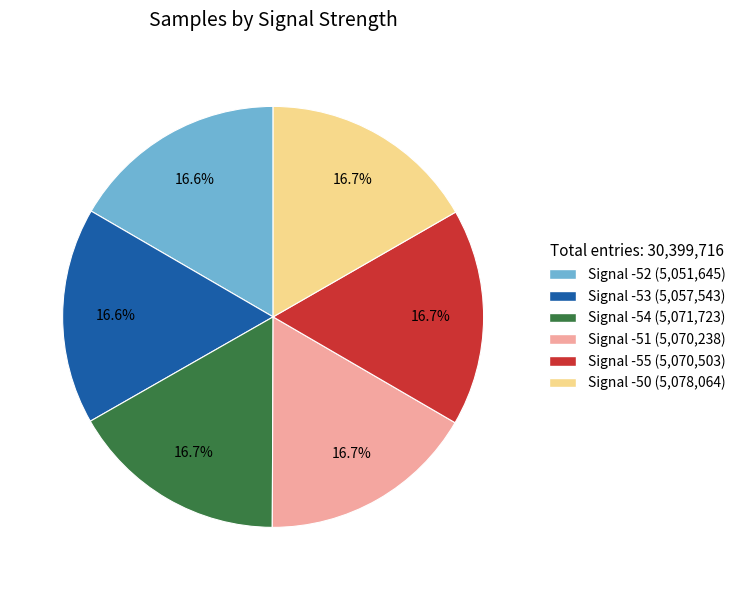

Does Signal -55 represent more than half of the total?

No